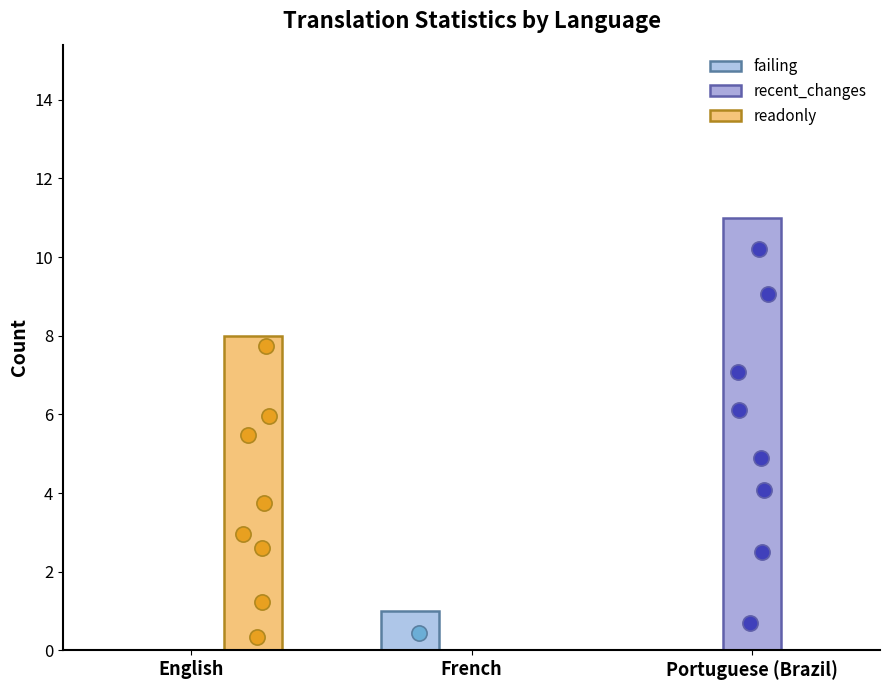

Which series reaches the minimum Y coordinate?

failing